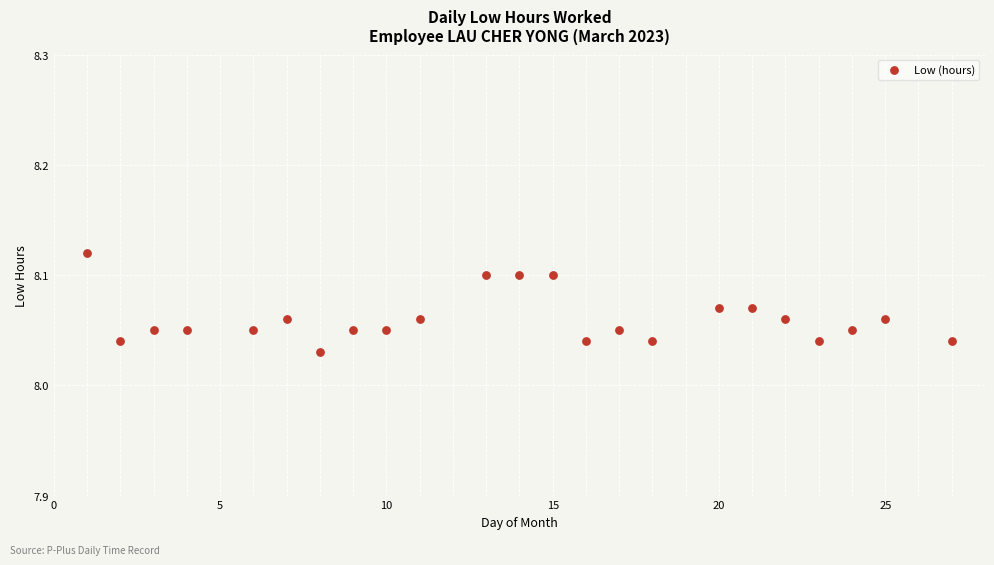

What is the range of X values (max minus min)?

26.0